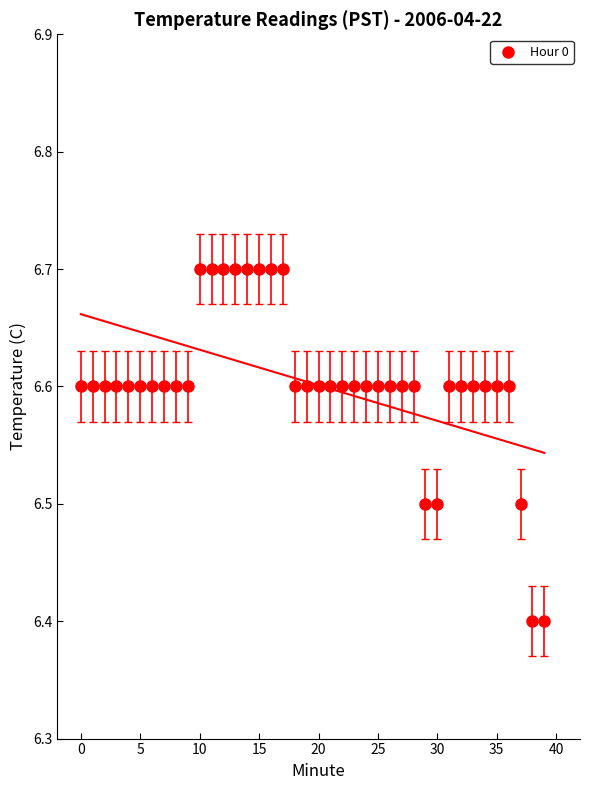

What is the range of Y values (max minus min)?

0.3